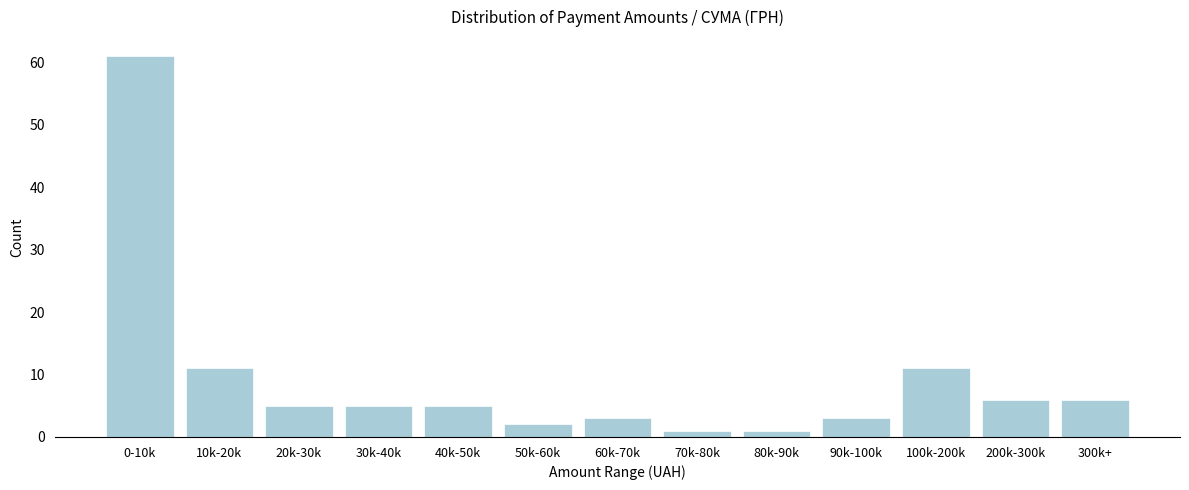

Reading right to left, transcribe all the data shown in this chart.

6	6	11	3	1	1	3	2	5	5	5	11	61